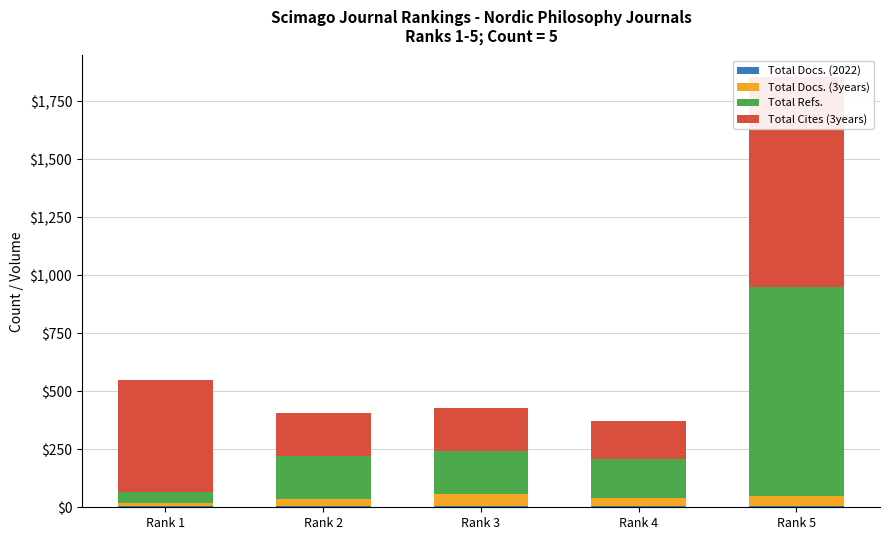

Rank the series by their maximum value, from highest to lowest.

Total Refs., Total Cites (3years), Total Docs. (3years), Total Docs. (2022)